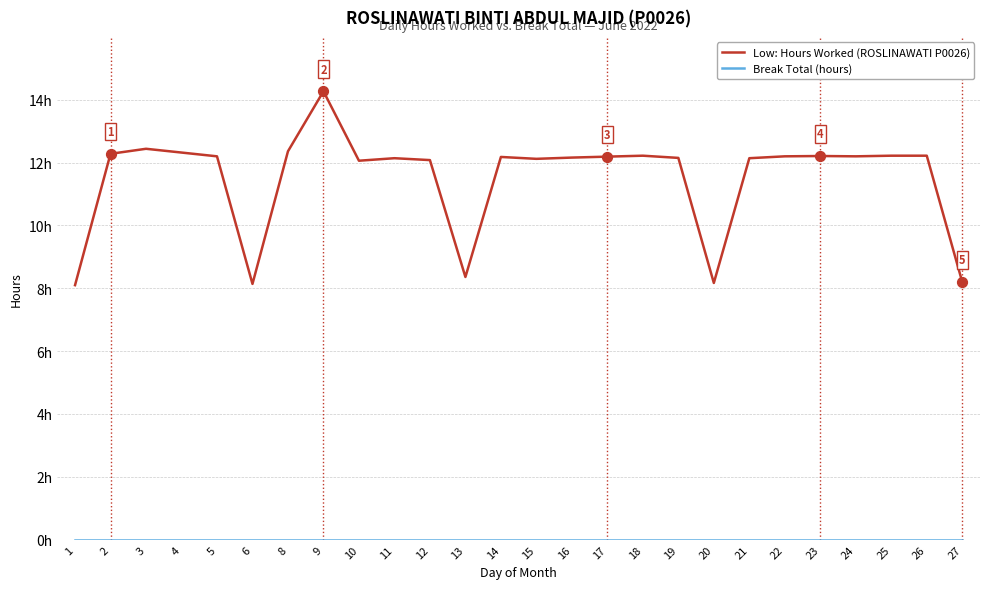

Does the chart have visible grid lines?

Yes